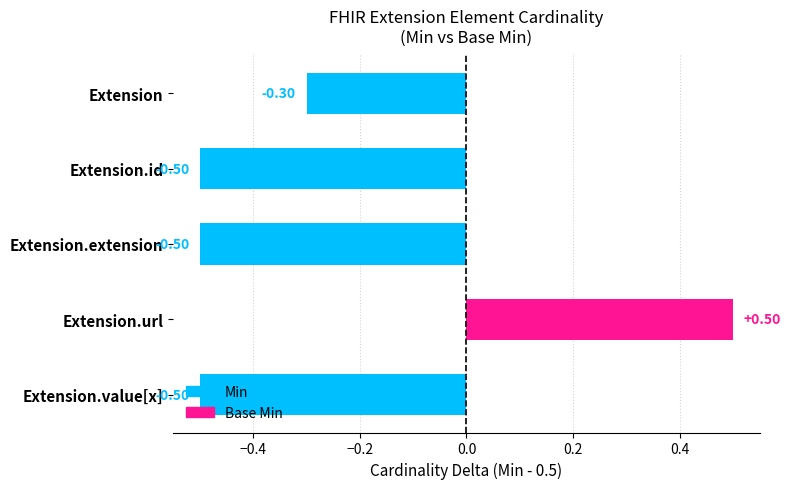

What is the label of the 2nd bar from the right?

Extension.url